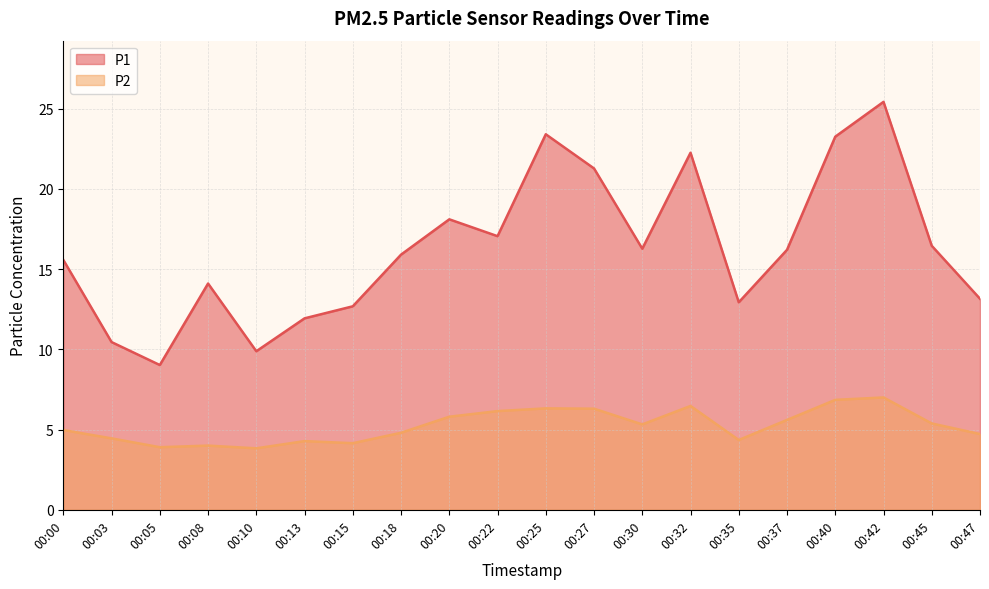

What is the value of the P2 point at the 10th from the left?

6.2